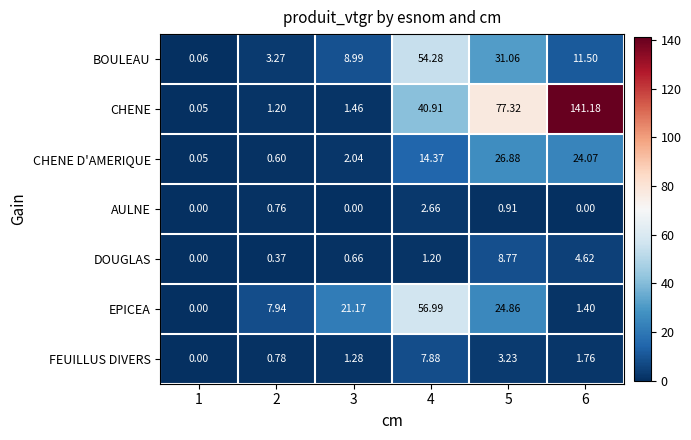

List the series in order of their peak value, highest first.

CHENE, EPICEA, BOULEAU, CHENE D'AMERIQUE, DOUGLAS, FEUILLUS DIVERS, AULNE